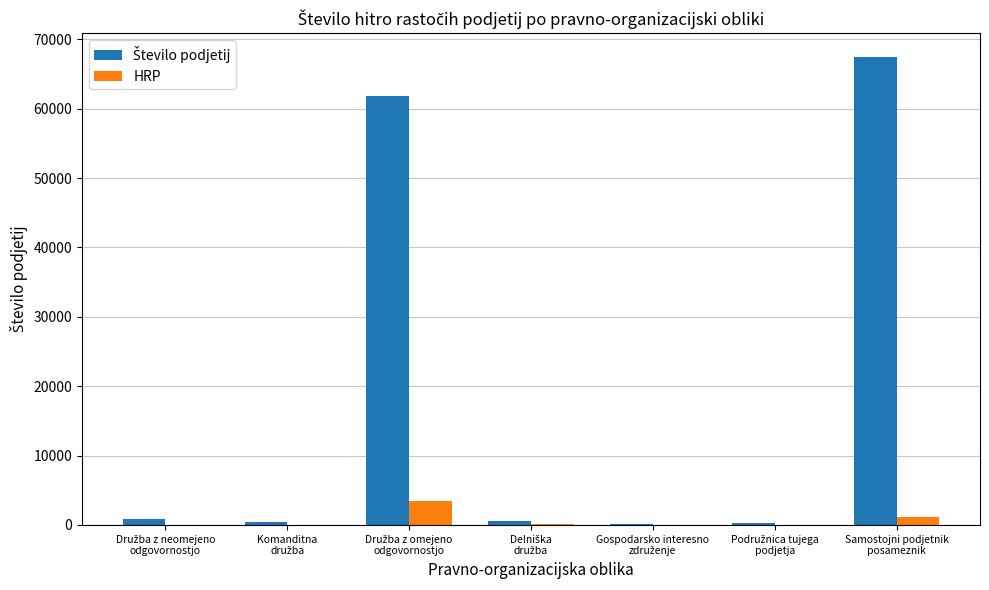

What is the sum of all HRP values?

4709